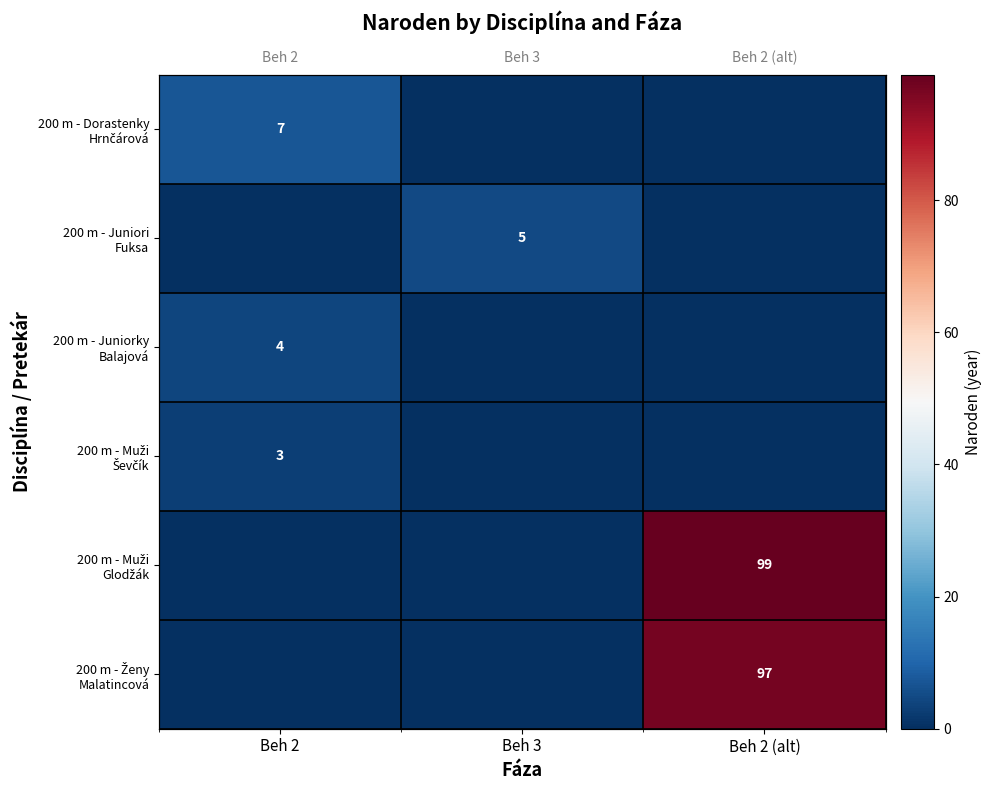

How many series are shown in this chart?

6